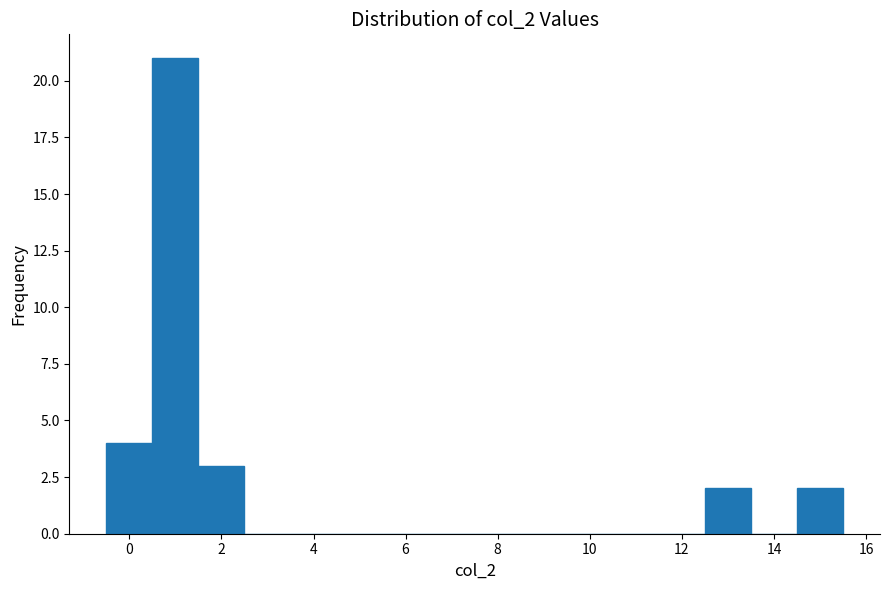

Reading left to right, list every bar in this chart as the range it spans on the x-axis followed by its height. Neither the bar edges nor the heights are printed on the chart, so give them approximately, as read against the axes.

-0.5 to 0.5: 4
0.5 to 1.5: 21
1.5 to 2.5: 3
2.5 to 3.5: 0
3.5 to 4.5: 0
4.5 to 5.5: 0
5.5 to 6.5: 0
6.5 to 7.5: 0
7.5 to 8.5: 0
8.5 to 9.5: 0
9.5 to 10.5: 0
10.5 to 11.5: 0
11.5 to 12.5: 0
12.5 to 13.5: 2
13.5 to 14.5: 0
14.5 to 15.5: 2